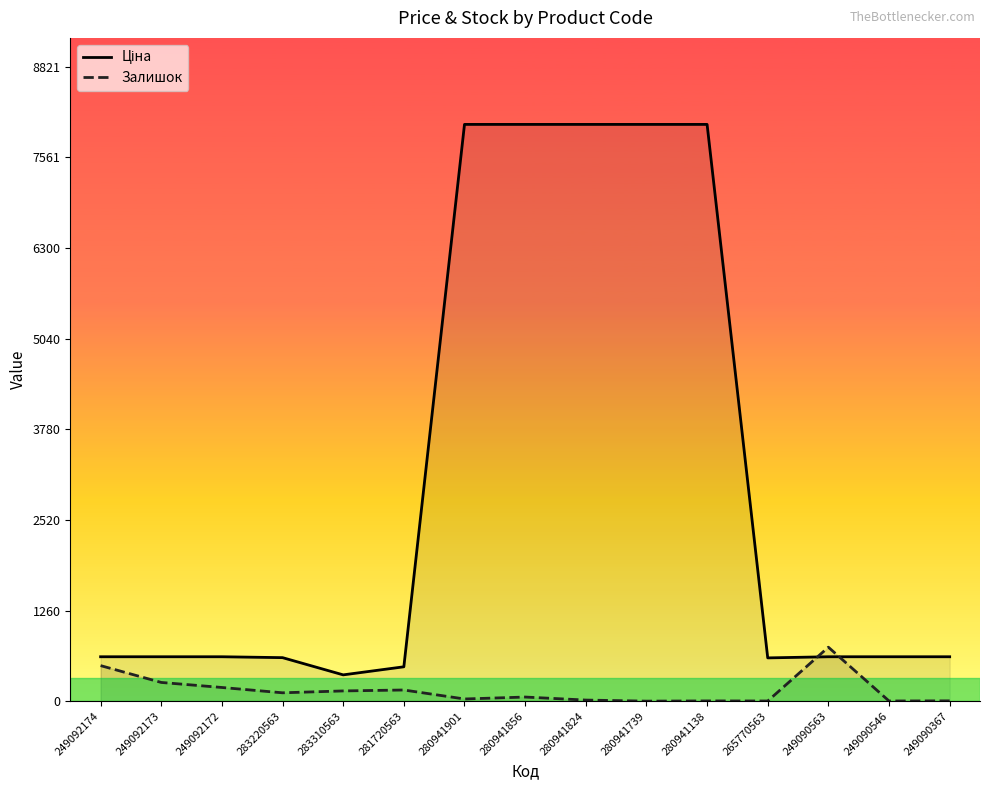

True or false: Ціна and Залишок cross at least once.

True